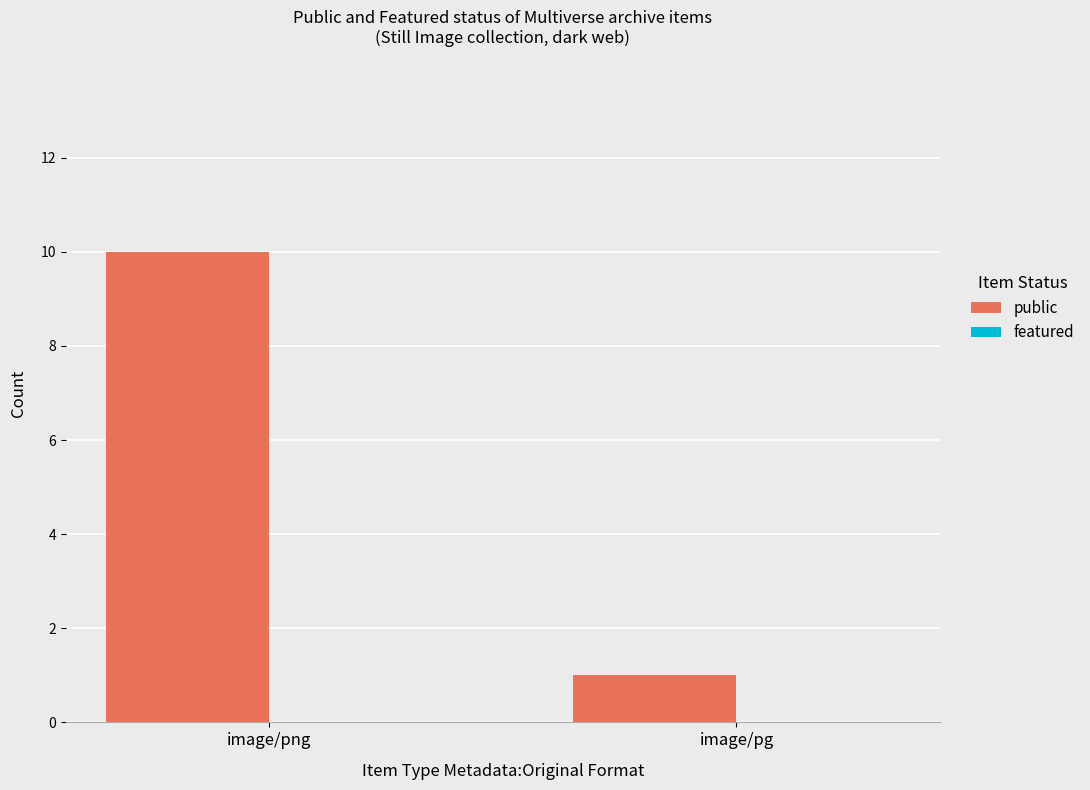

What is the label of the 1st bar from the left?

image/png